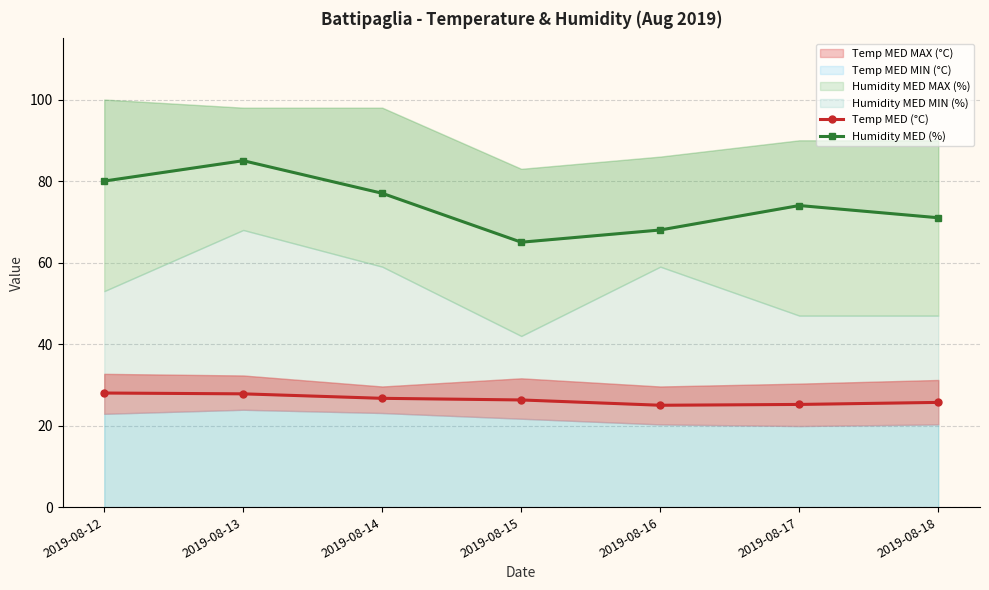

How many values in the Humidity MED (%) series exceed 74?

3